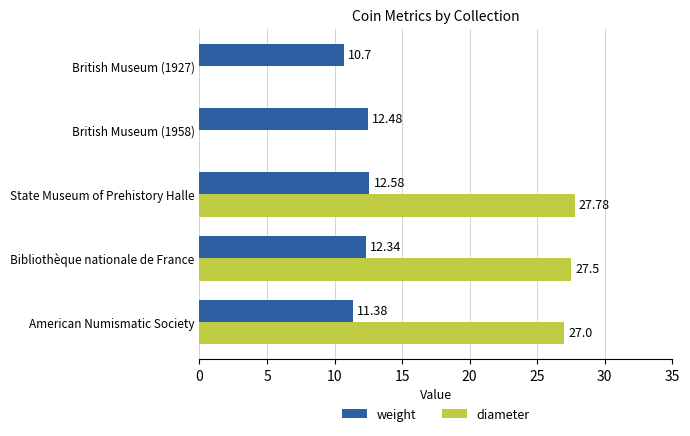

What is the sum of all weight values?

59.5